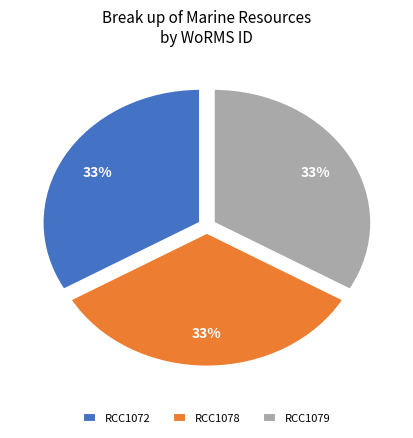

What percentage is the RCC1078 slice, to the nearest percent?

33%